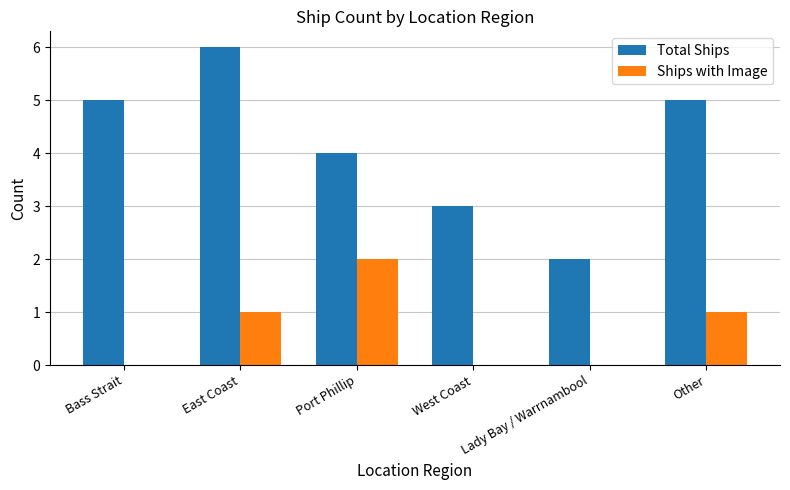

At which category is the sum across all series the highest?

East Coast